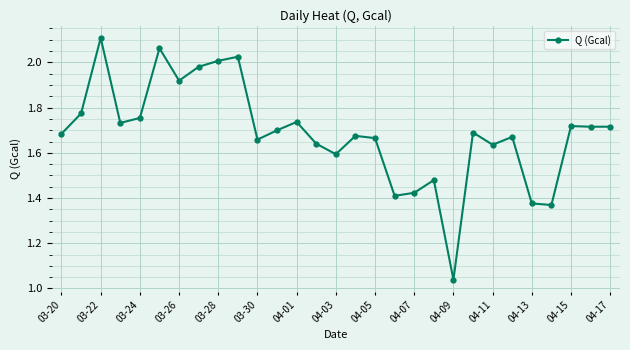

How many lines are shown in the chart?

1